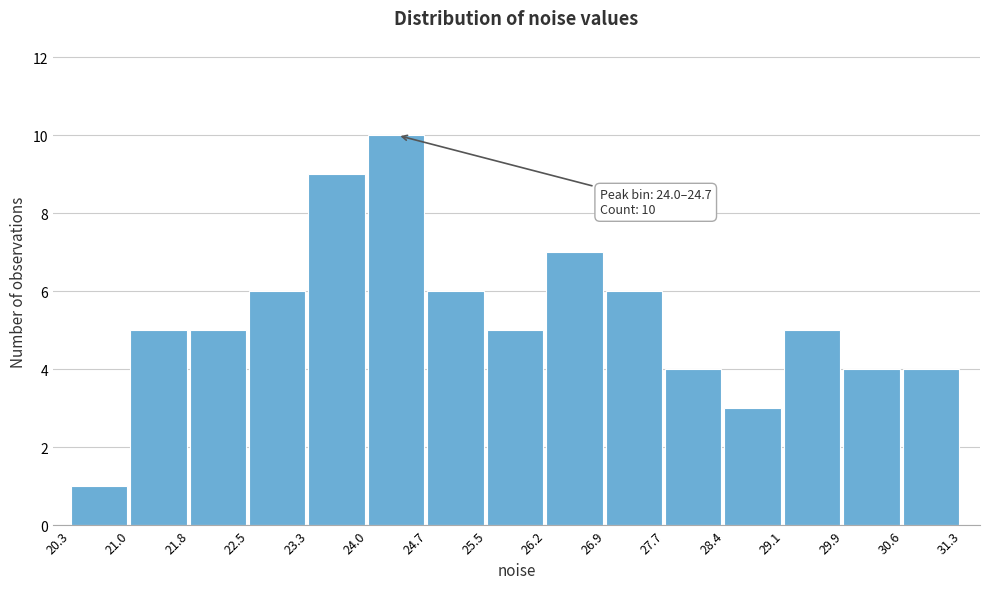

Which range on the x-axis has the tallest bar?

24.0 to 24.7